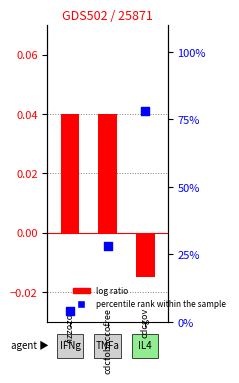

Which series contains the highest Y value?

percentile rank within the sample